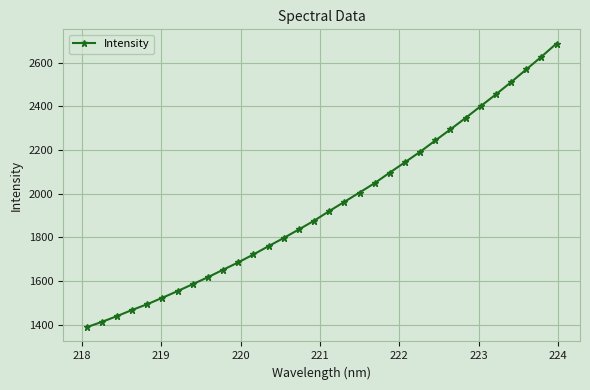

What is the average value?

1947.1